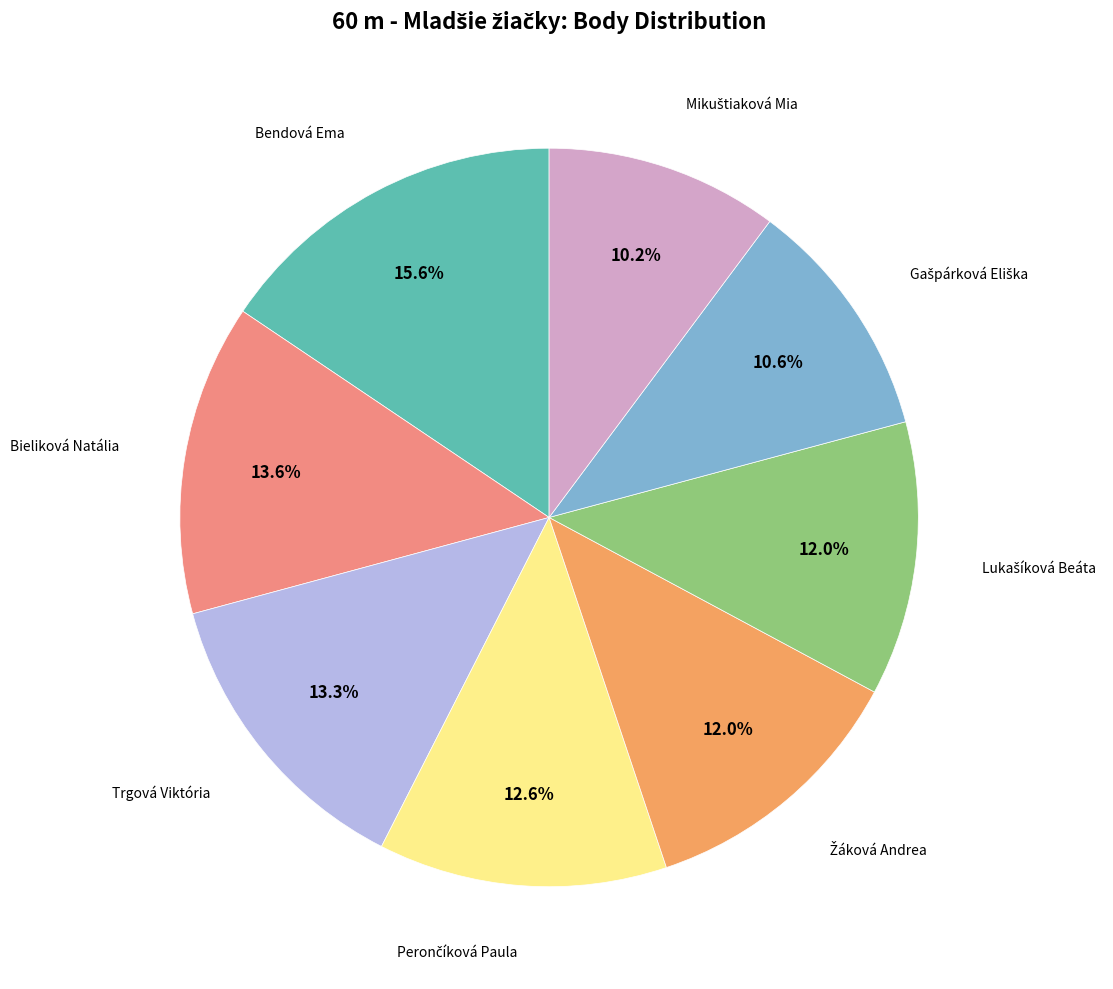

Is there a majority slice in this chart?

No